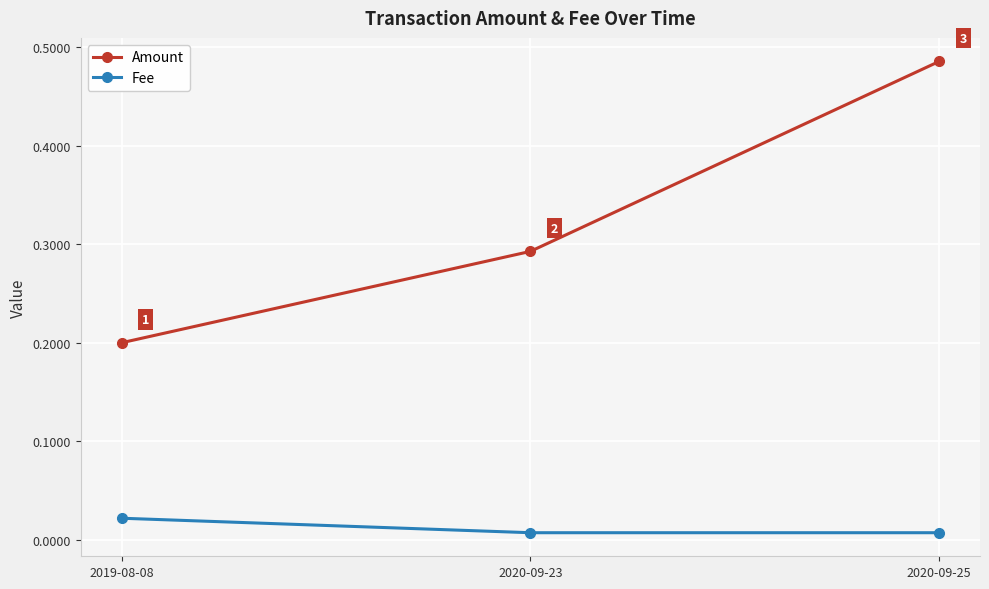

What is the label of the 3rd point from the right?

2019-08-08